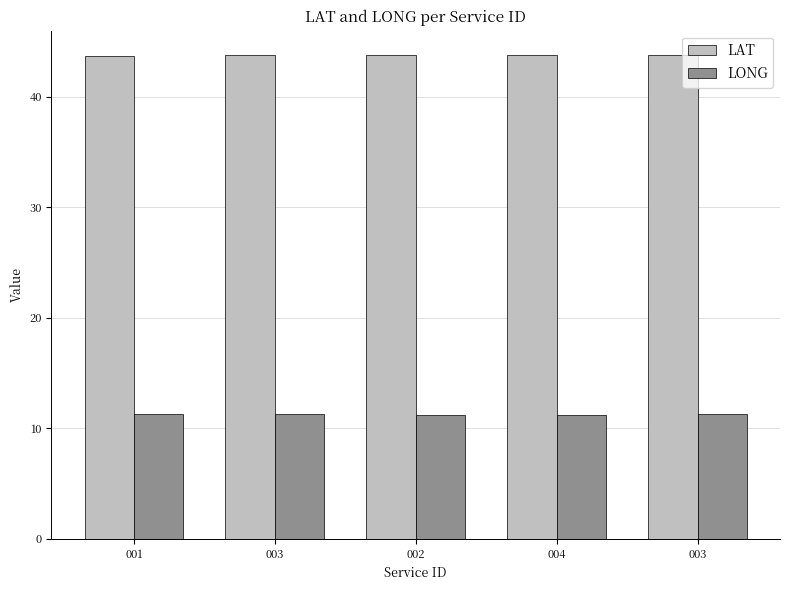

What are all the series names shown in the legend?

LAT, LONG